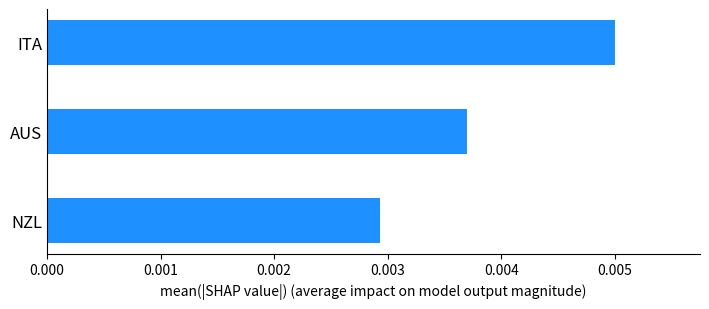

Are the bars horizontal?

Yes